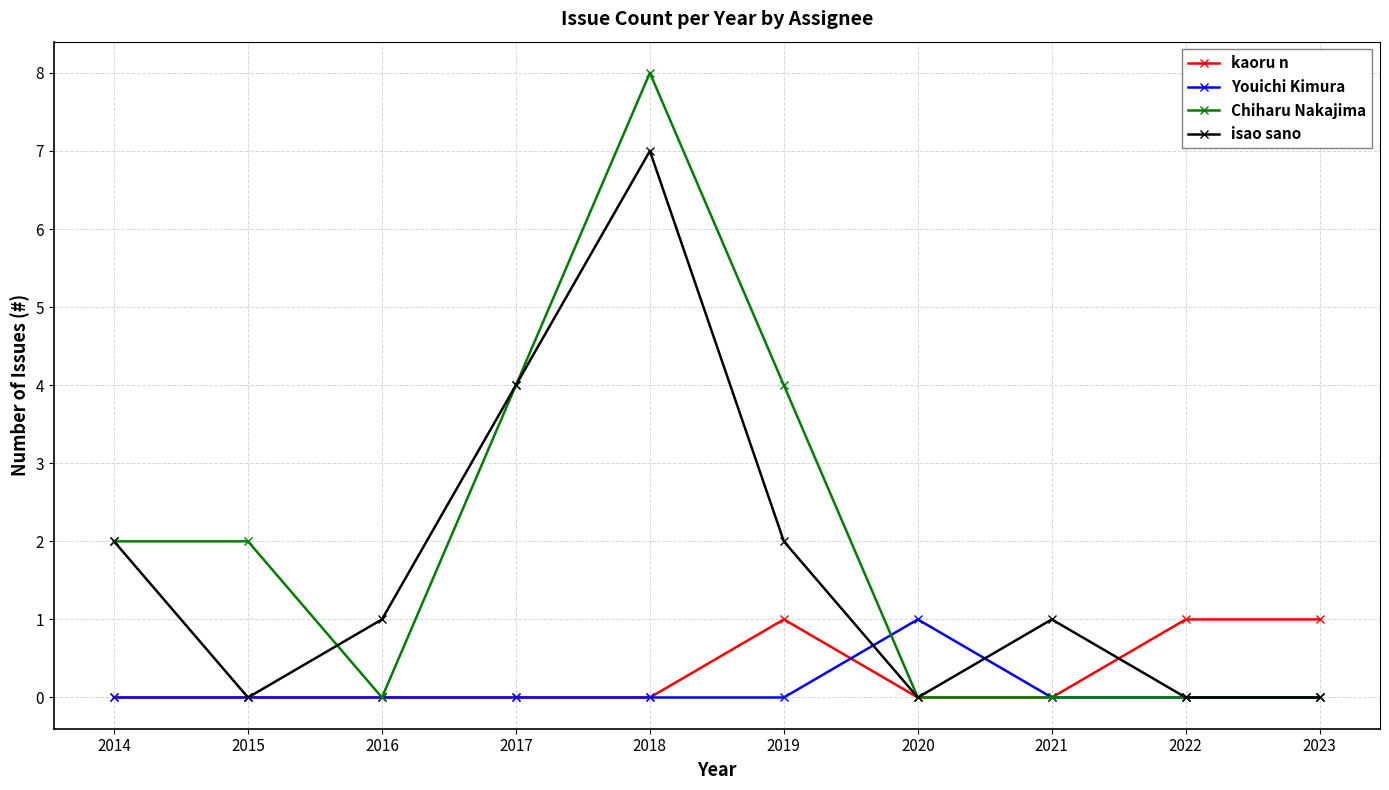

True or false: isao sano has more than 1 points higher than both neighbors.

True